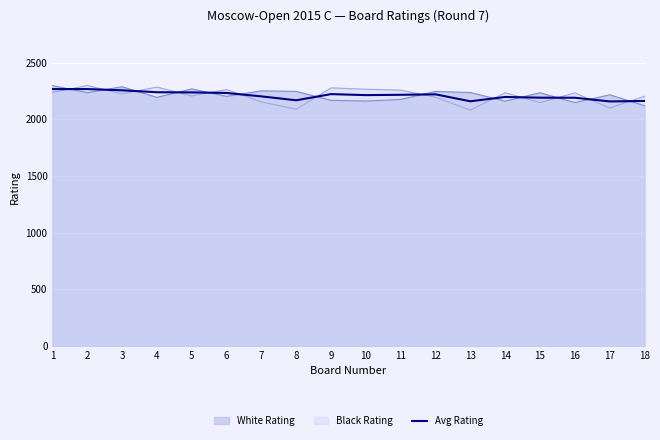

Count the number of categories in the chart.

18